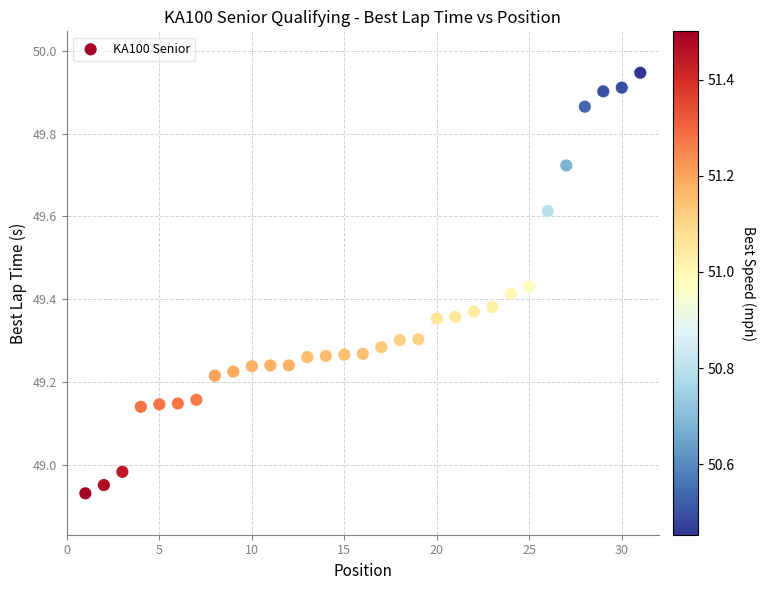

What is the range of Y values (max minus min)?

1.0